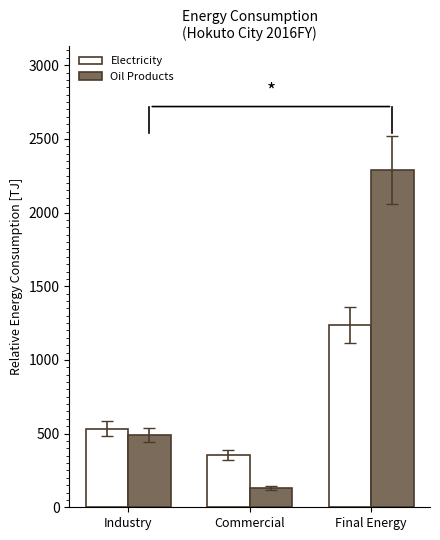

Reading left to right, list all the values displayed in this chart.

Electricity: 534.2	353.8	1237.2
Oil Products: 489.5	130.2	2289.1